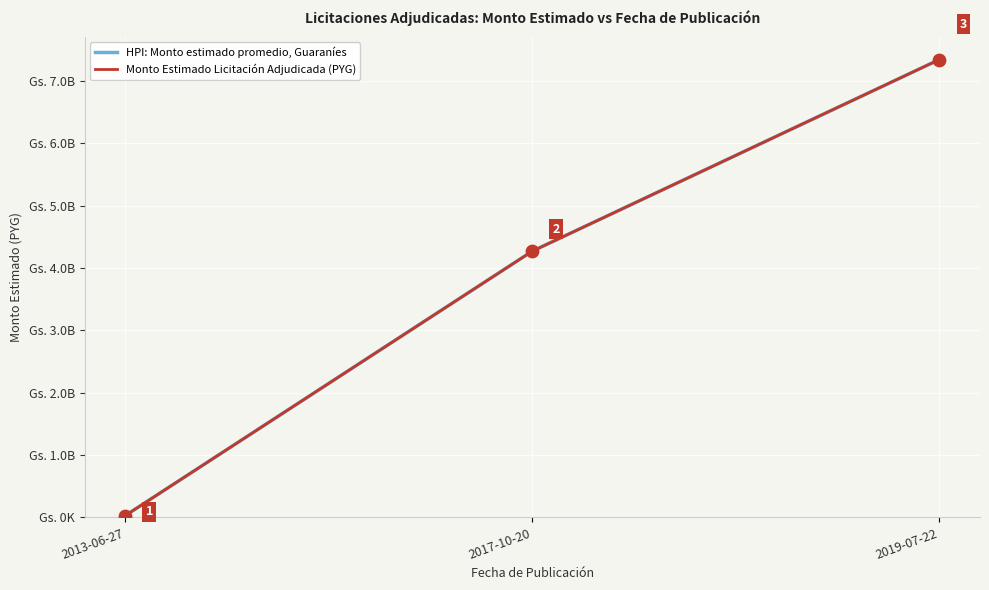

At how many categories does at least one series exceed 1525413470?

2